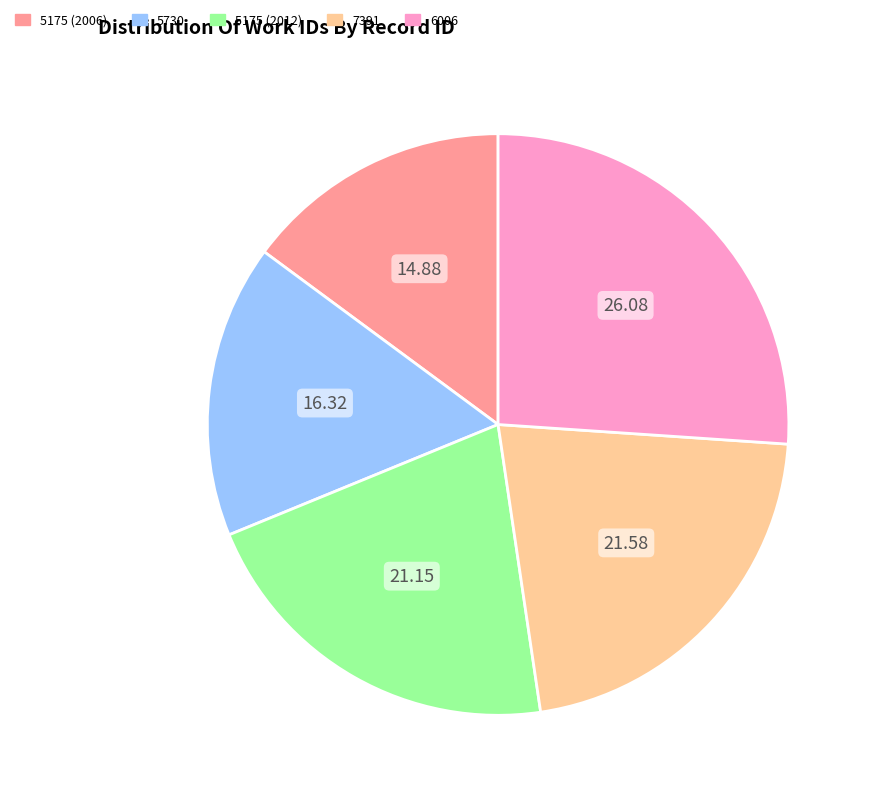

What is the ratio of the value at 5730 to the value at 5175 (2012)?

0.8